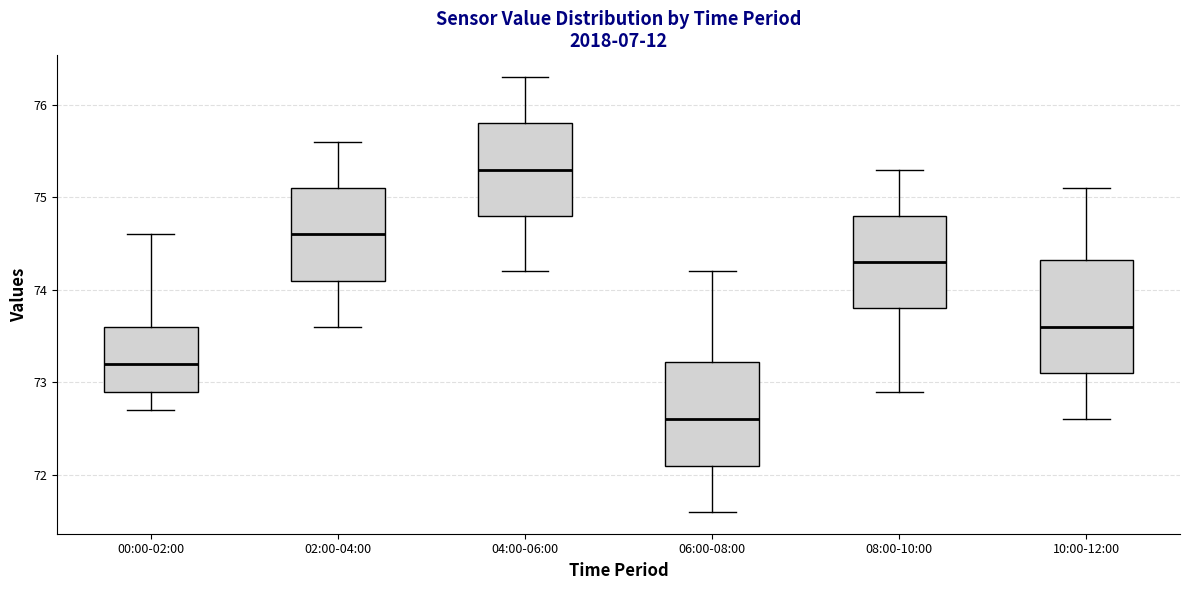

Where does the median line of the box for 08:00-10:00 sit on the y-axis? The values are not printed on the chart, so give them approximately, as read against the axis.

74.3